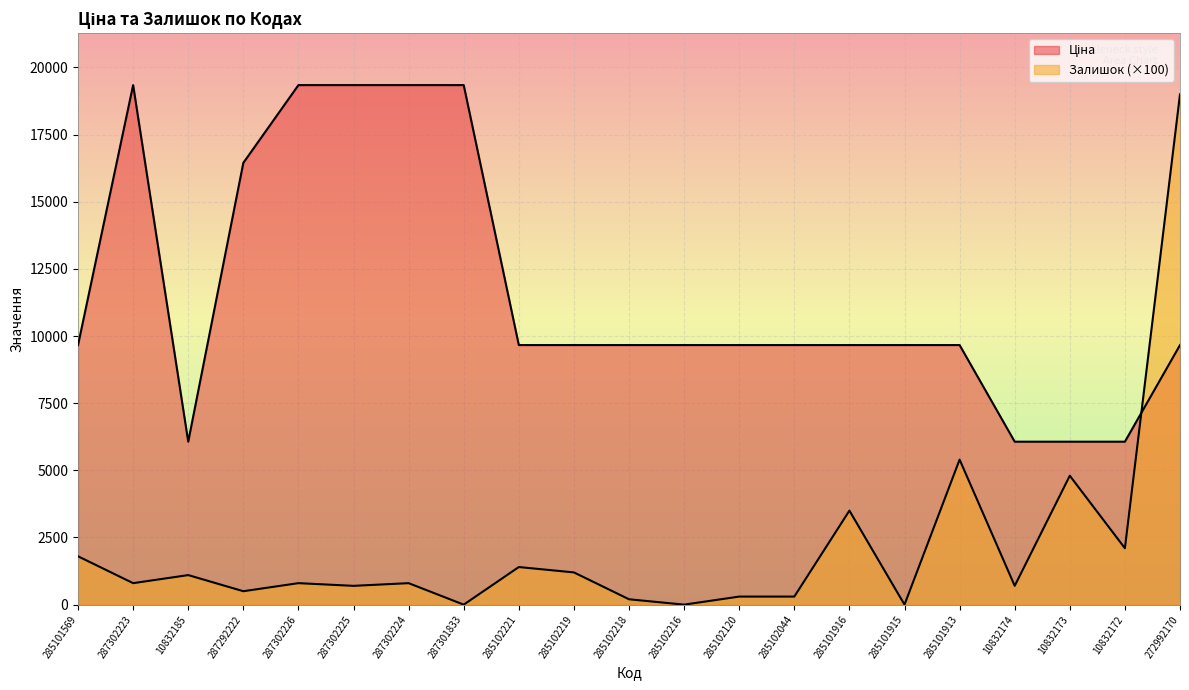

List the series in order of their overall mean, highest first.

Ціна, Залишок